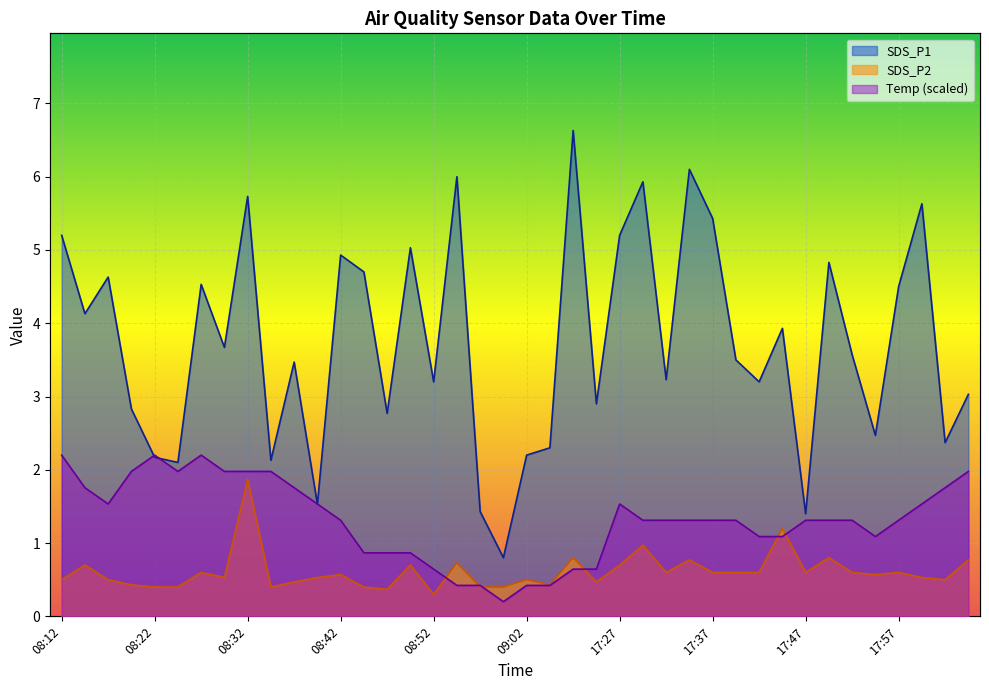

What are all the series names shown in the legend?

SDS_P1, SDS_P2, Temp